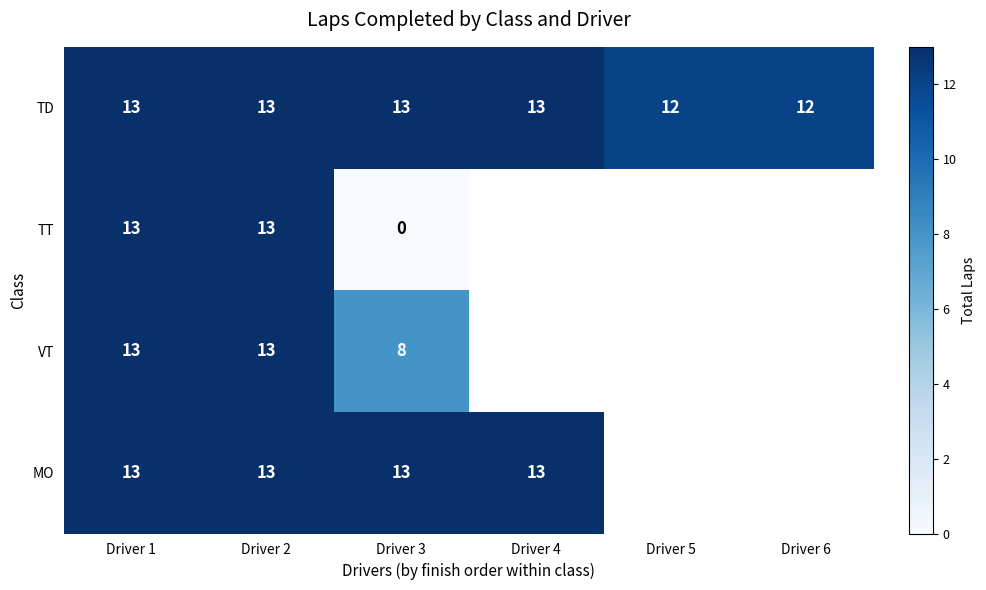

Read the TD value at Driver 6.

12